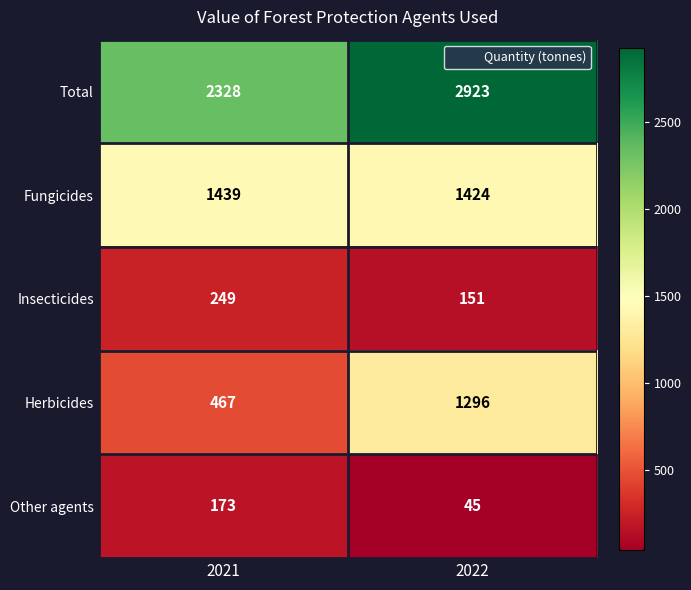

What is the difference between the maximum and minimum values in the Insecticides series?

98